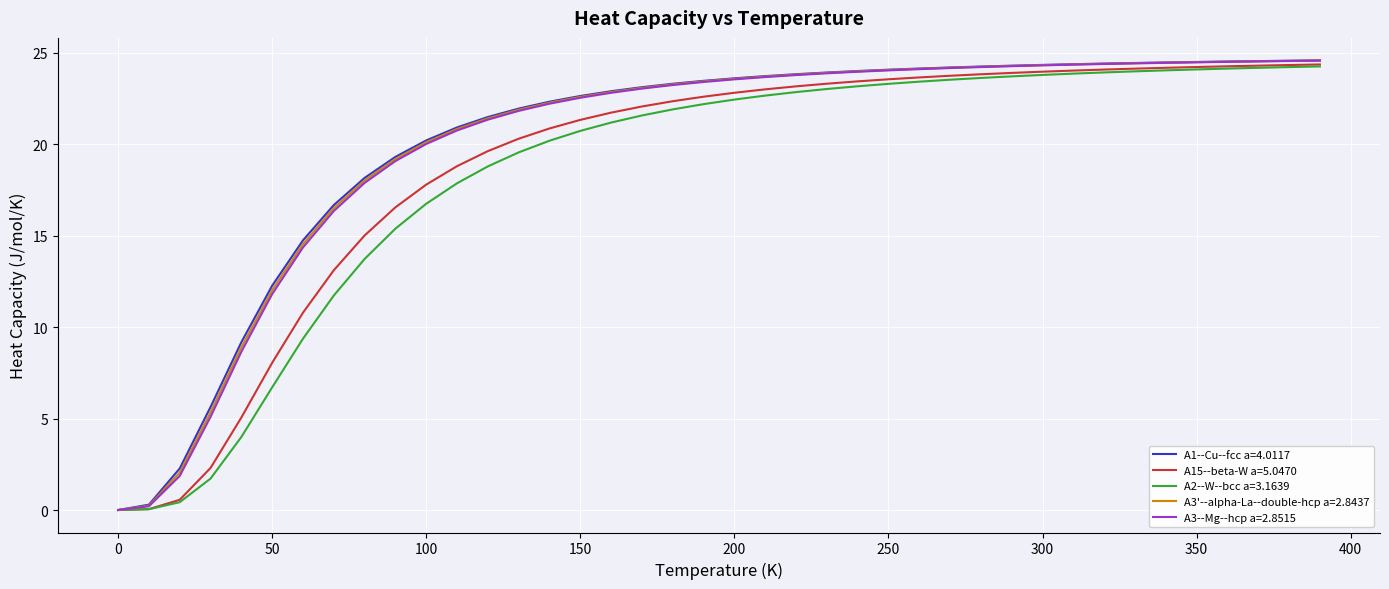

What is the highest value of the A2--W--bcc a=3.1639 series?

24.2